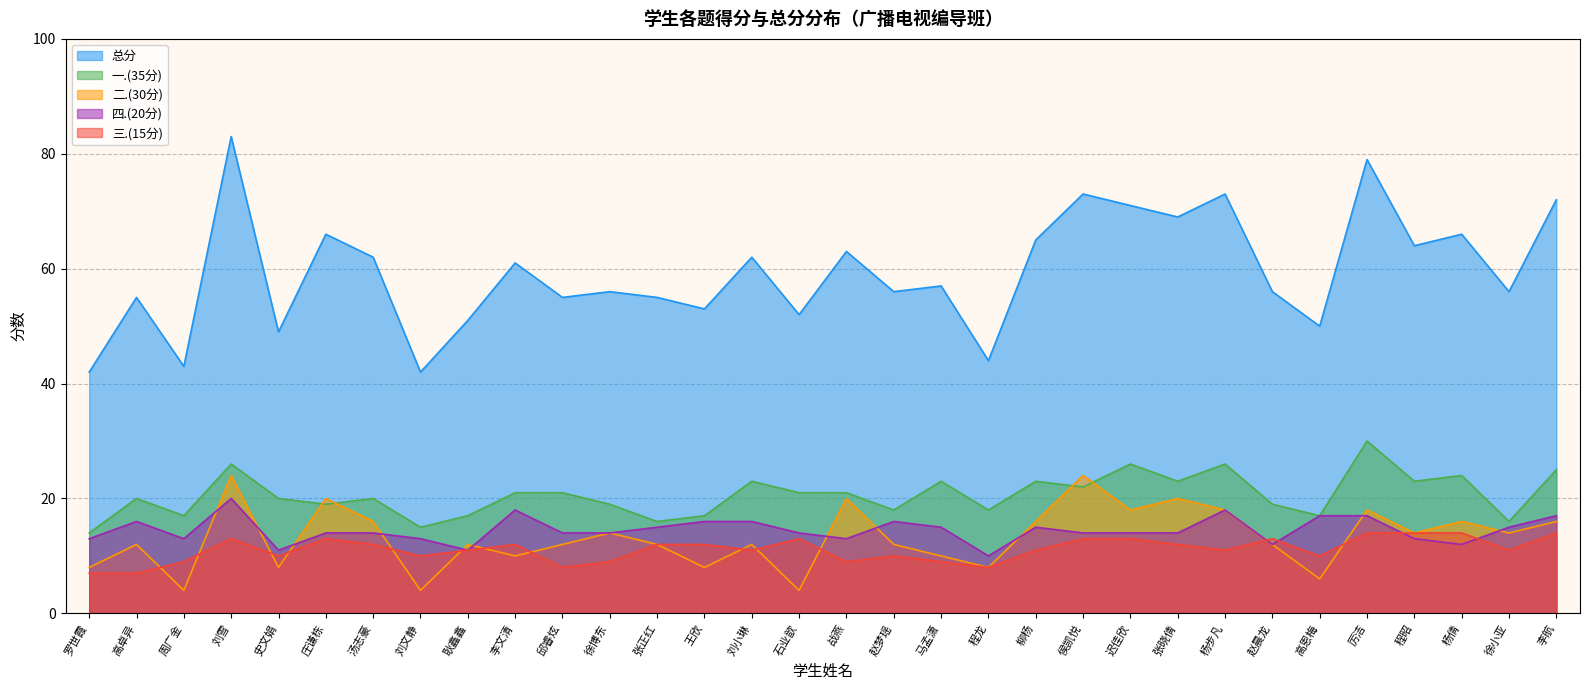

At how many categories does at least one series exceed 56?

16